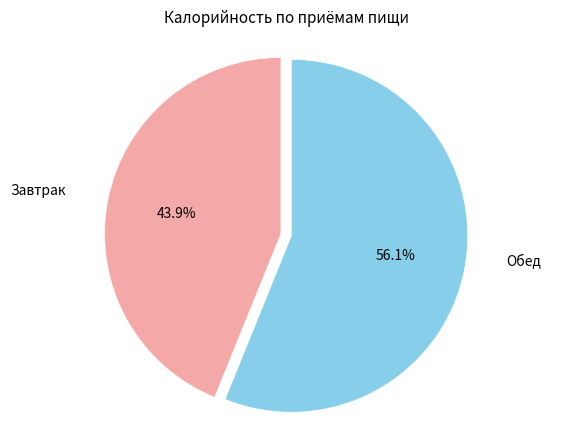

Count the number of slices in the pie.

2